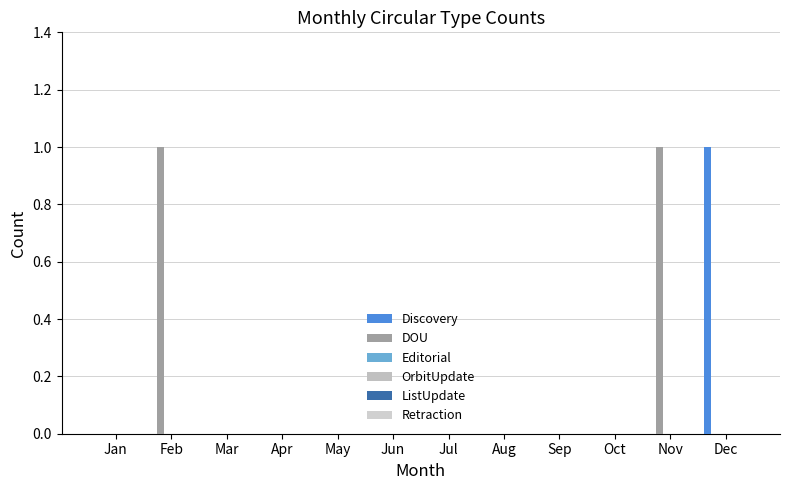

How many series are shown in this chart?

2